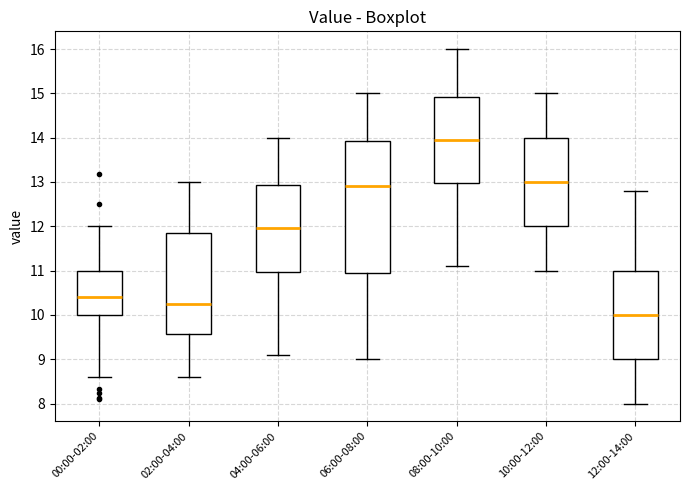

Which box's median line is the lowest?

12:00-14:00